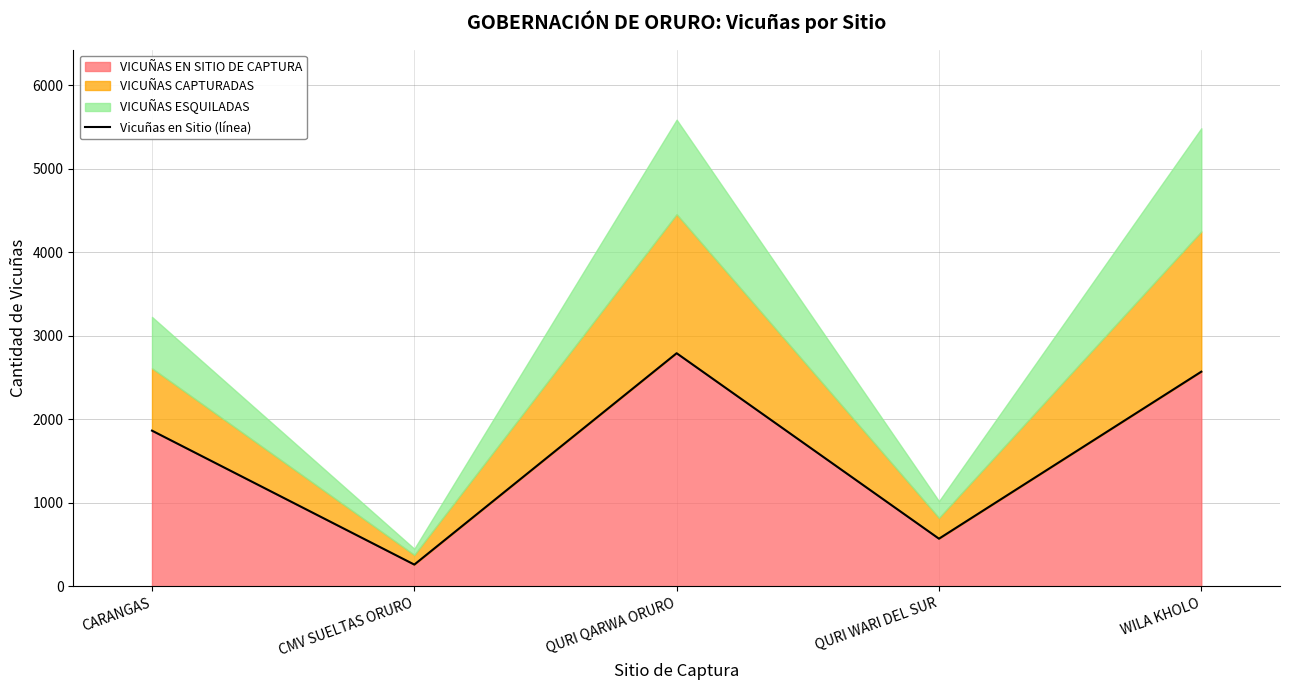

At which category does the chart reach its peak across all series?

QURI QARWA ORURO